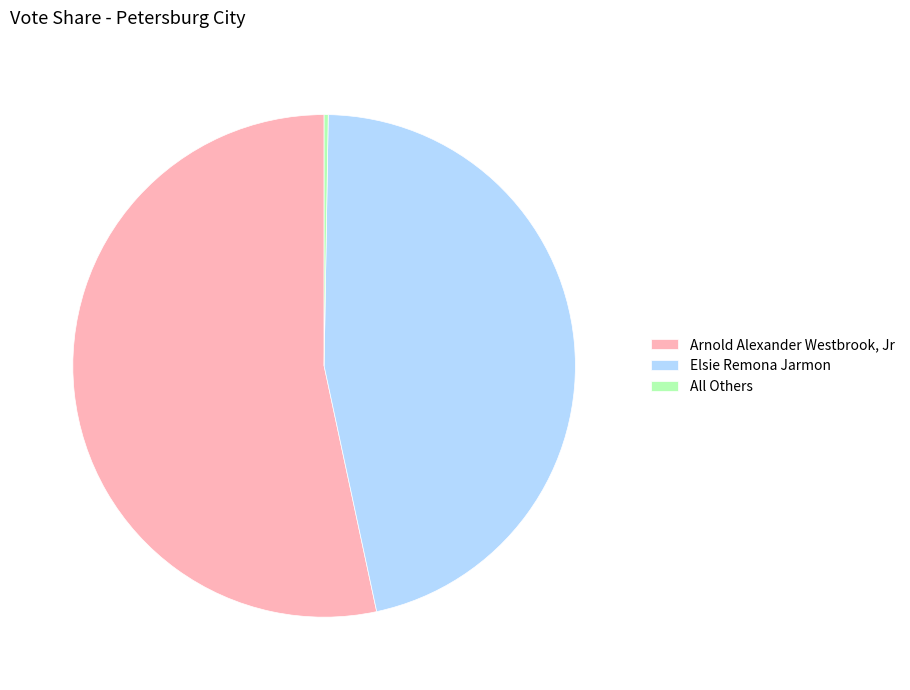

Is it true that Elsie Remona Jarmon is 40% of the pie?

False